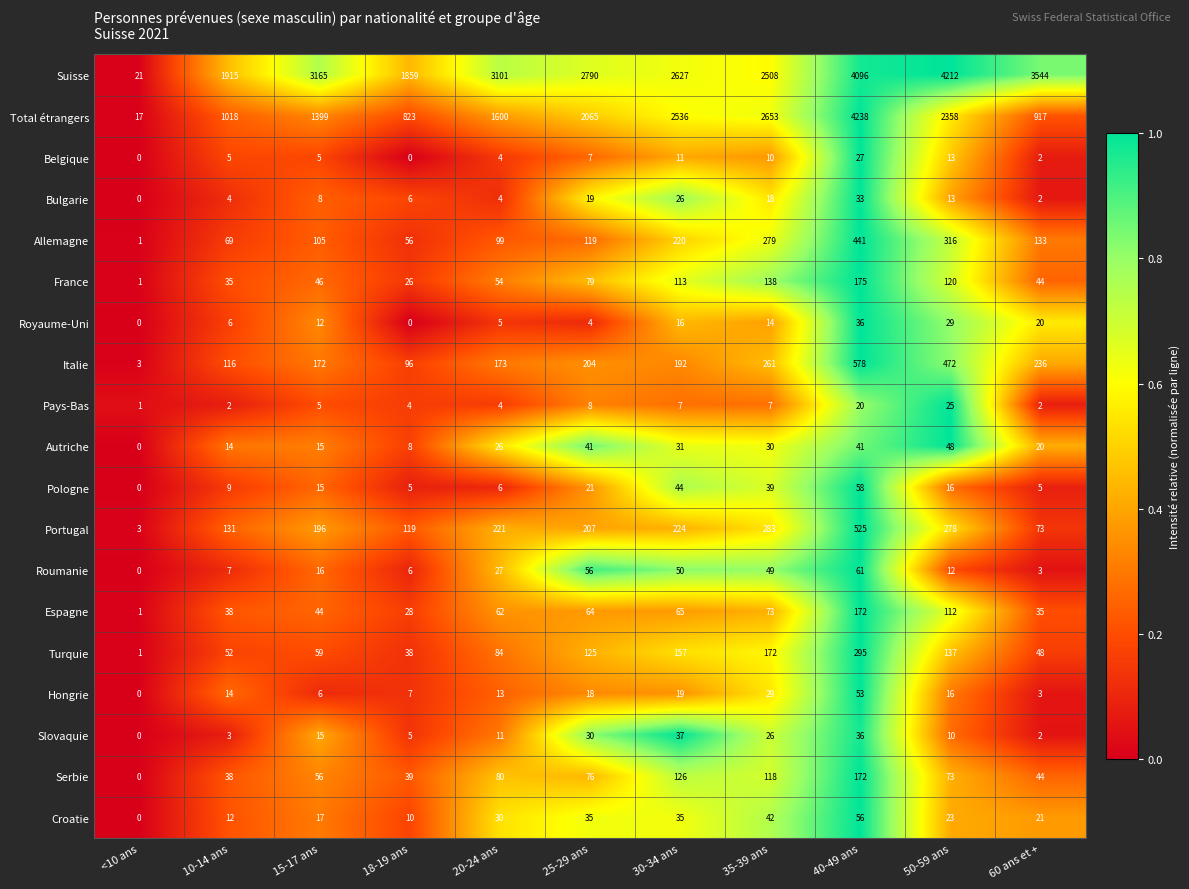

What is the sum of the Slovaquie values at 25-29 ans and 20-24 ans?

41